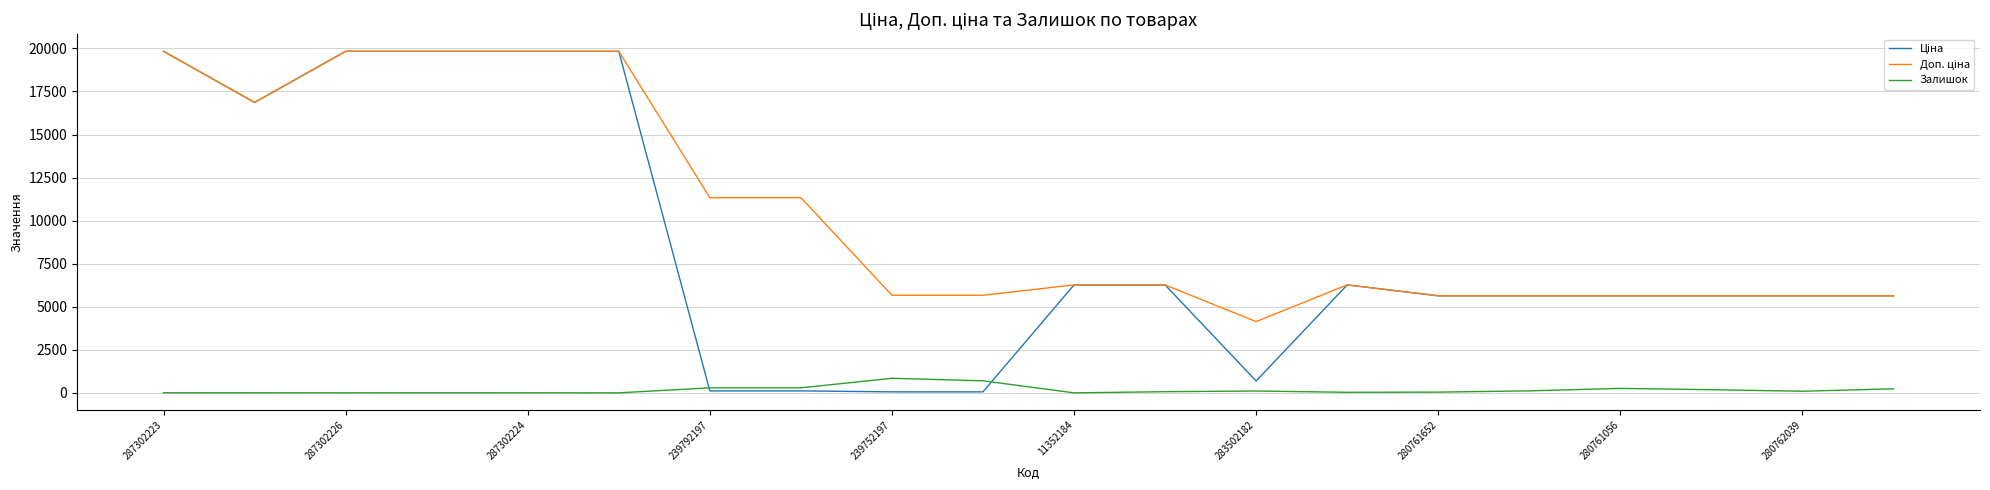

What is the maximum value shown in the chart?

19831.1